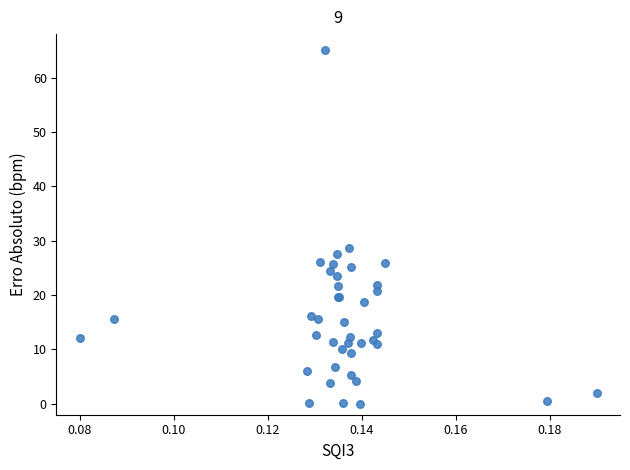

What Y value in the scatter plot is closest to 32?

28.7